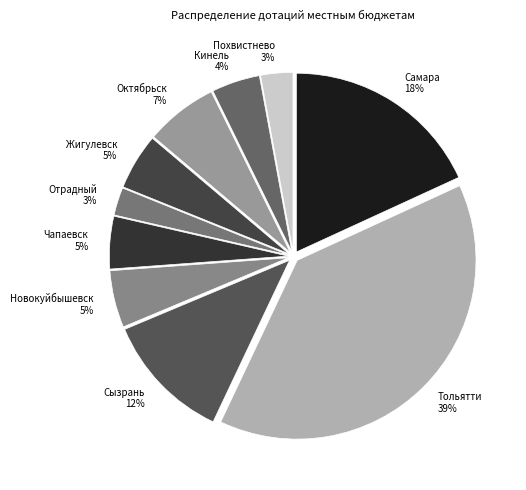

Which category has the biggest portion of the pie?

Тольятти